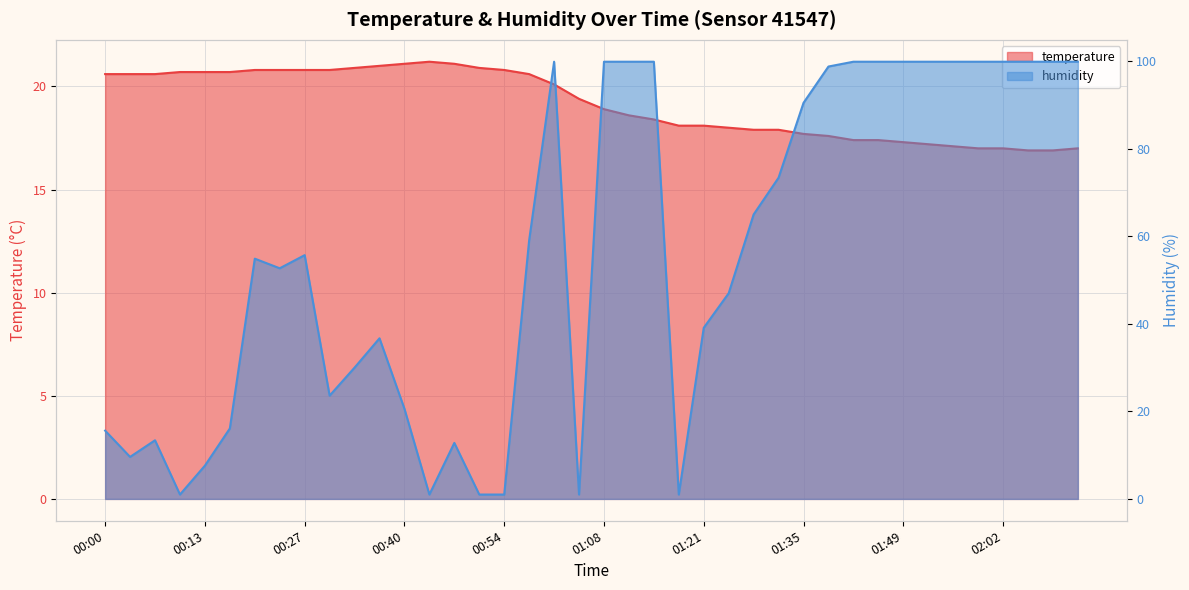

Which series has the largest range (max minus min)?

humidity